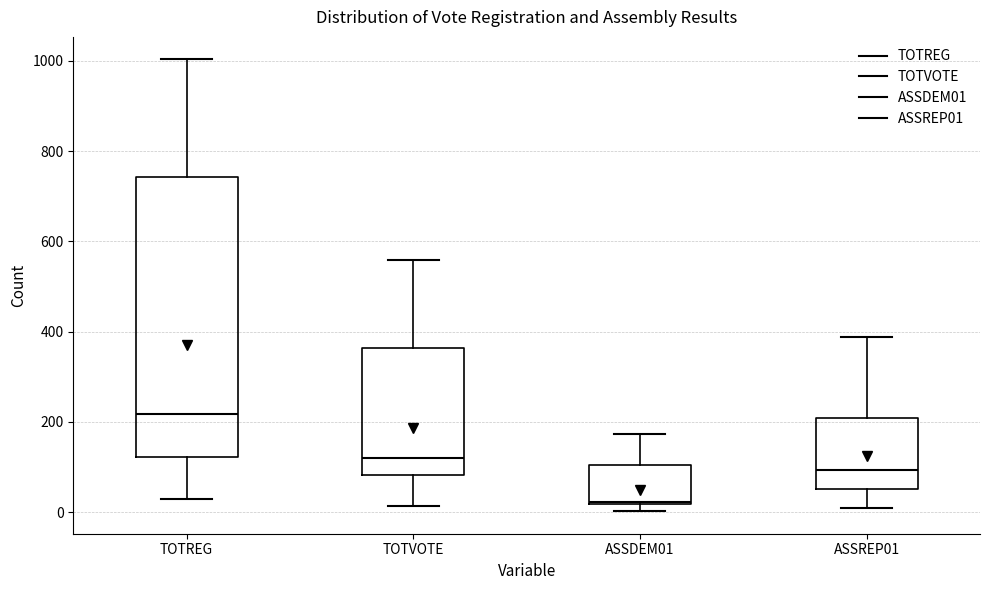

Reading left to right, transcribe this box plot: for each box, give where its median line is, the range the box spans, and where its two whiskers end, as read against the y-axis. The values are not printed on the chart, so give them approximately, as read against the axis.

TOTREG: median 220, box 120 to 740, whiskers 40 to 1000
TOTVOTE: median 120, box 80 to 360, whiskers 20 to 560
ASSDEM01: median 20, box 20 to 100, whiskers 0 to 180
ASSREP01: median 100, box 60 to 200, whiskers 20 to 380